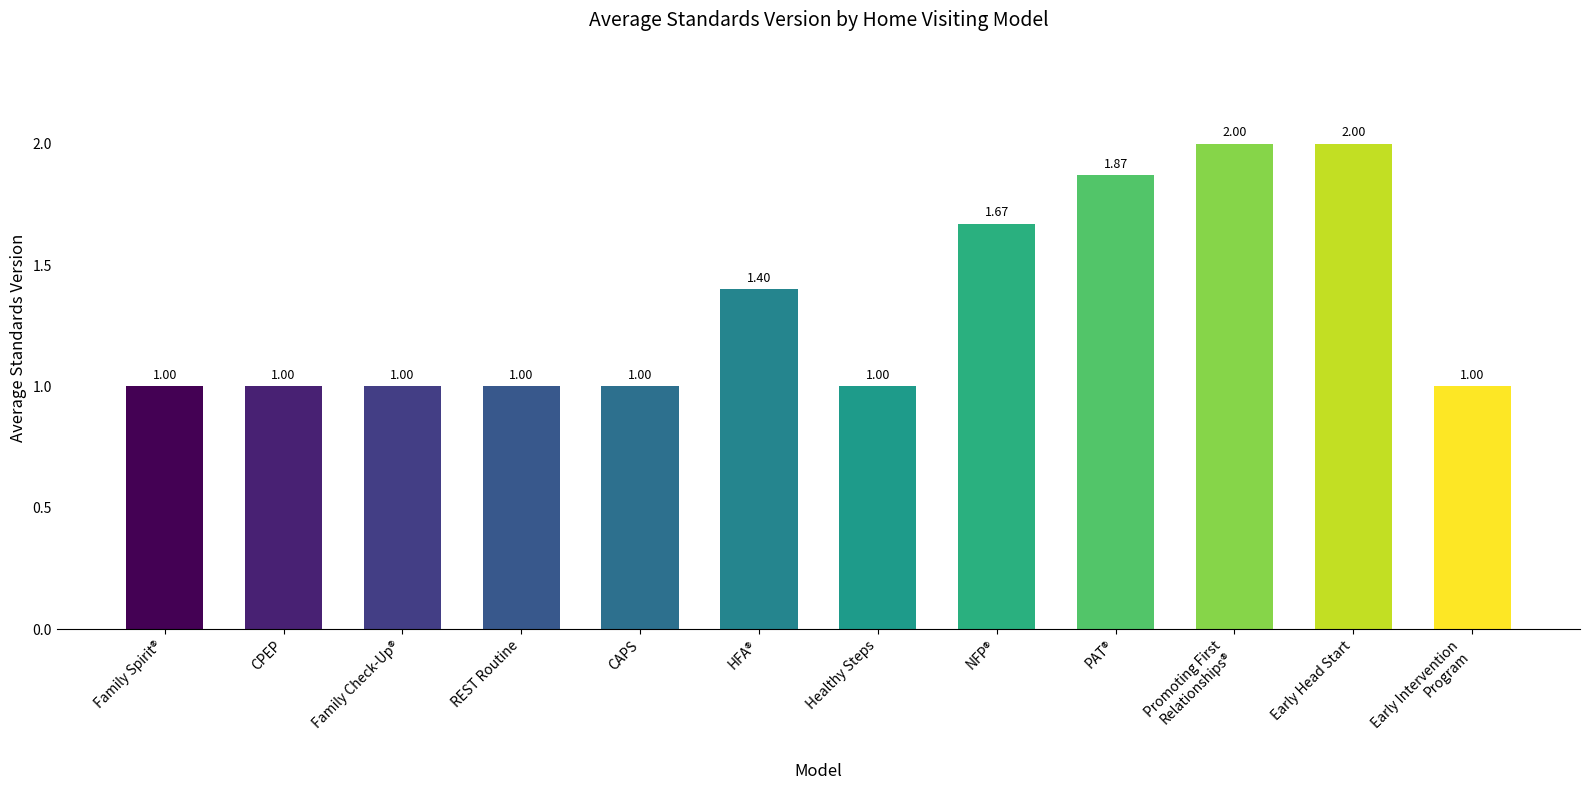

What is the change in value from Family Spirit® to NFP®?

+0.7